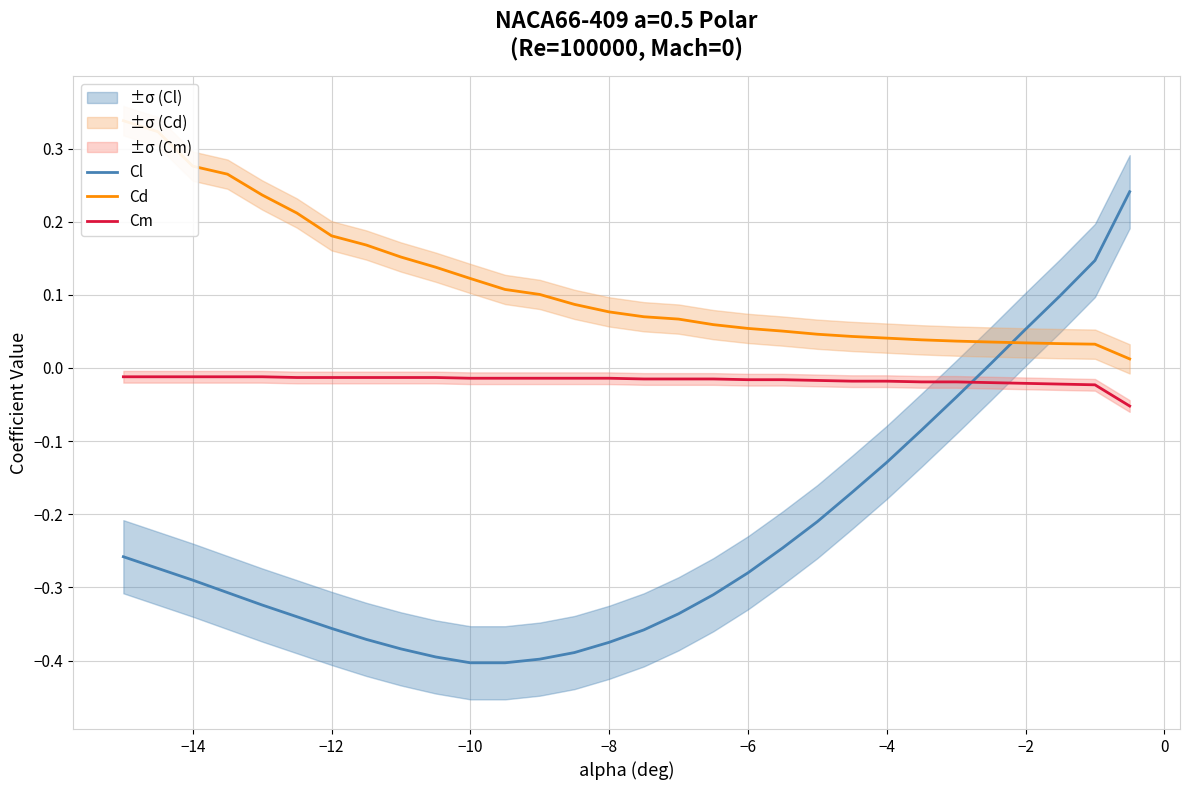

True or false: Cm and Cl cross at least once.

True